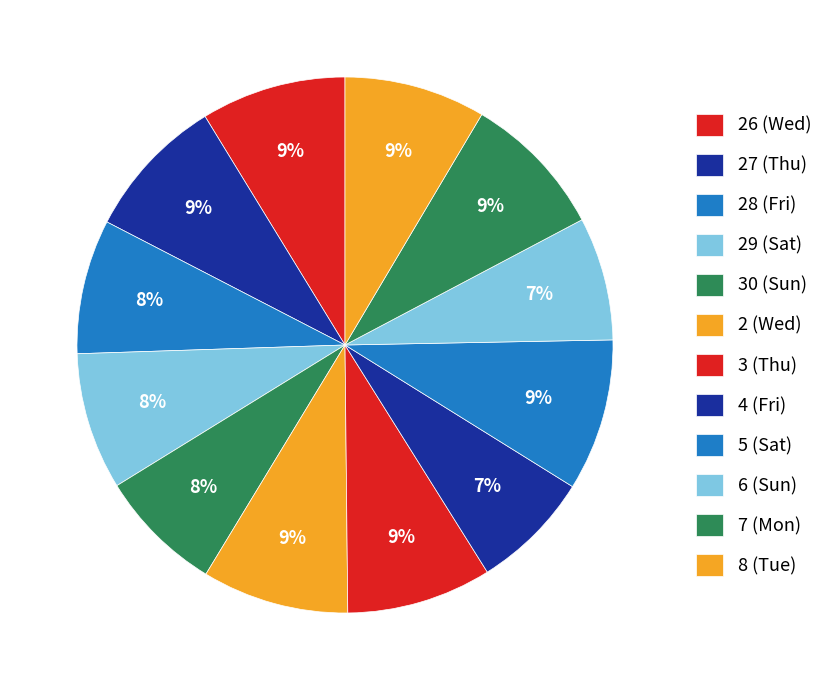

What is the change in value from 27 (Thu) to 3 (Thu)?

+0.1